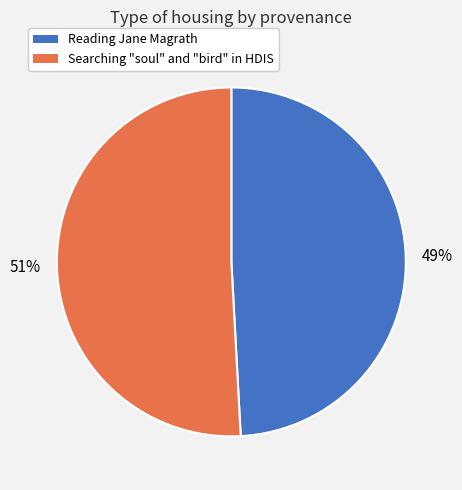

Which slice is the smallest?

Reading Jane Magrath